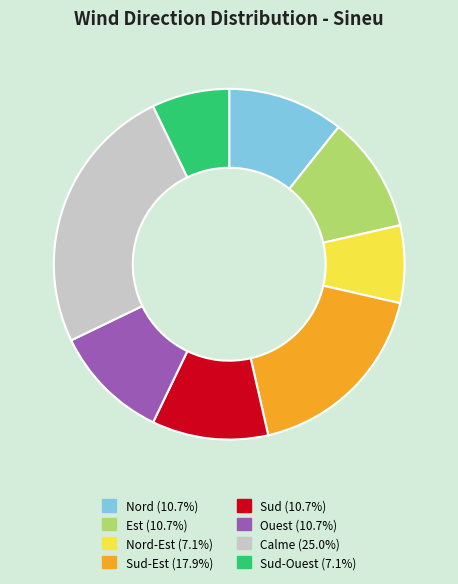

How many segments does this pie chart have?

8